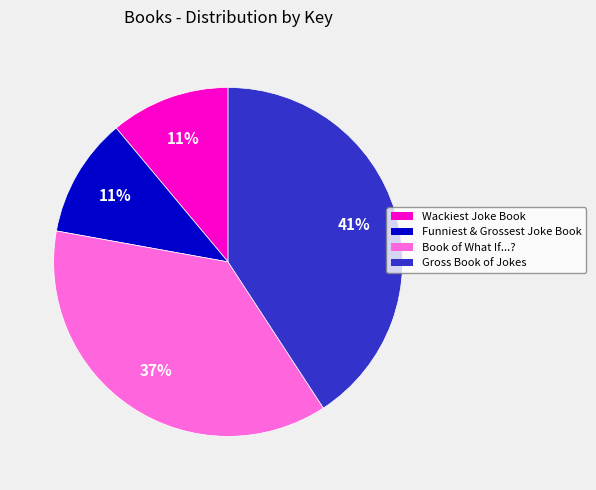

To the nearest percent, what is the difference between the Wackiest Joke Book and Gross Book of Jokes slice percentages?

30%